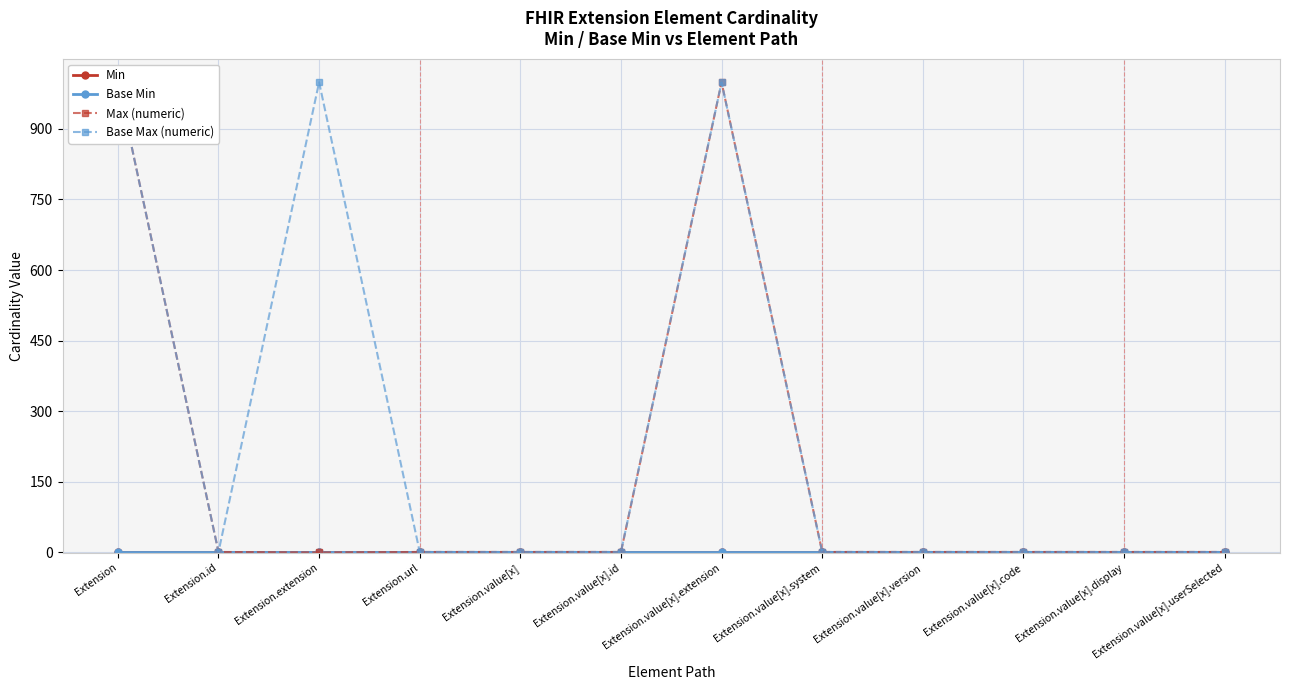

Between Extension.value[x].id and Extension.value[x].extension, which series saw the biggest shift?

Max (numeric)